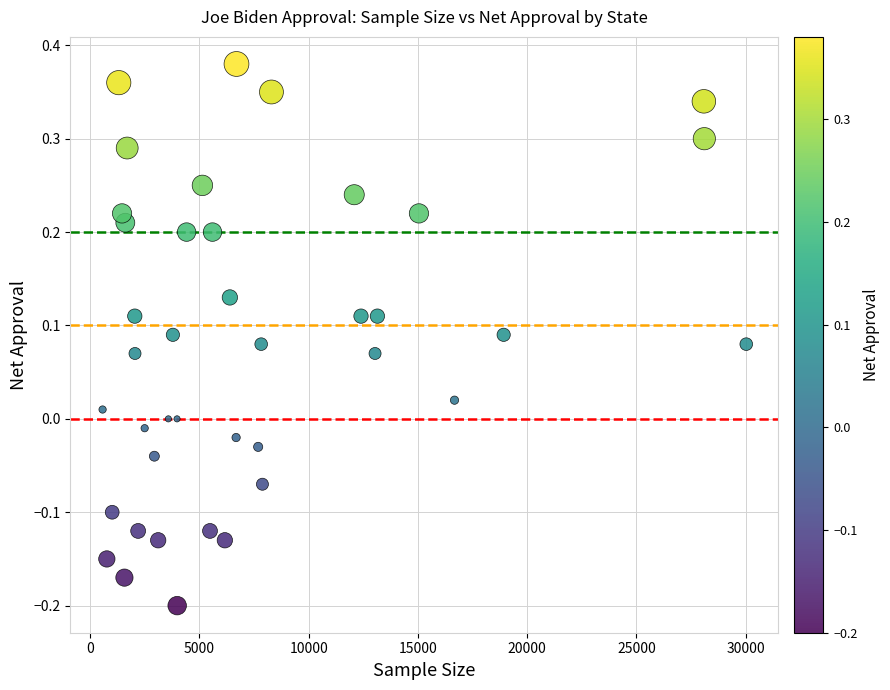

What is the range of X values (max minus min)?

29464.0